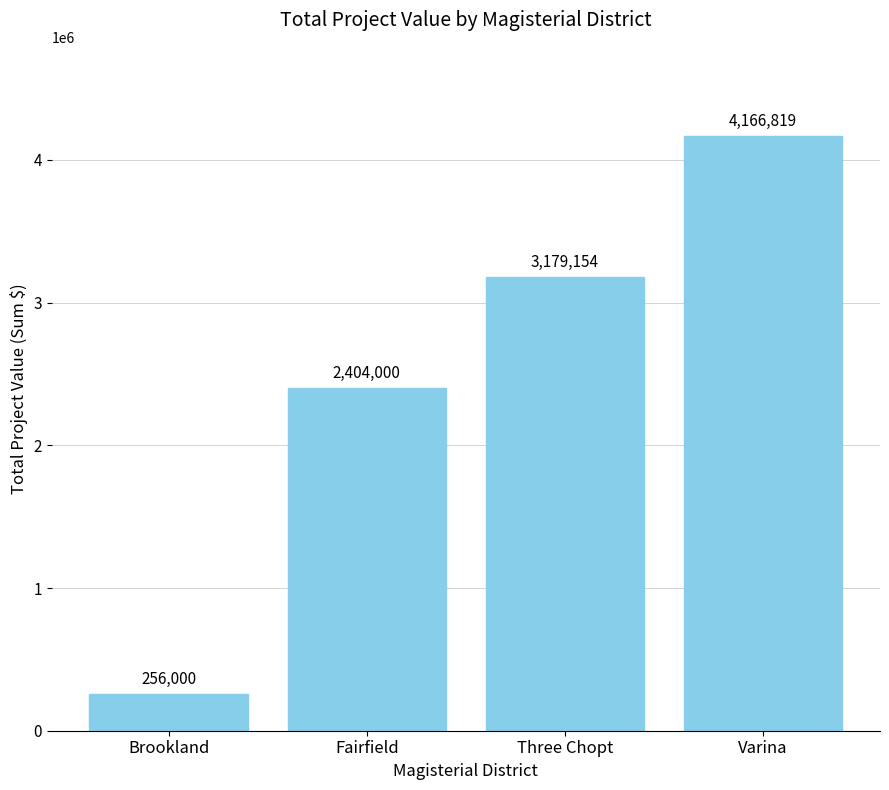

Rank the categories by value from lowest to highest.

Brookland, Fairfield, Three Chopt, Varina